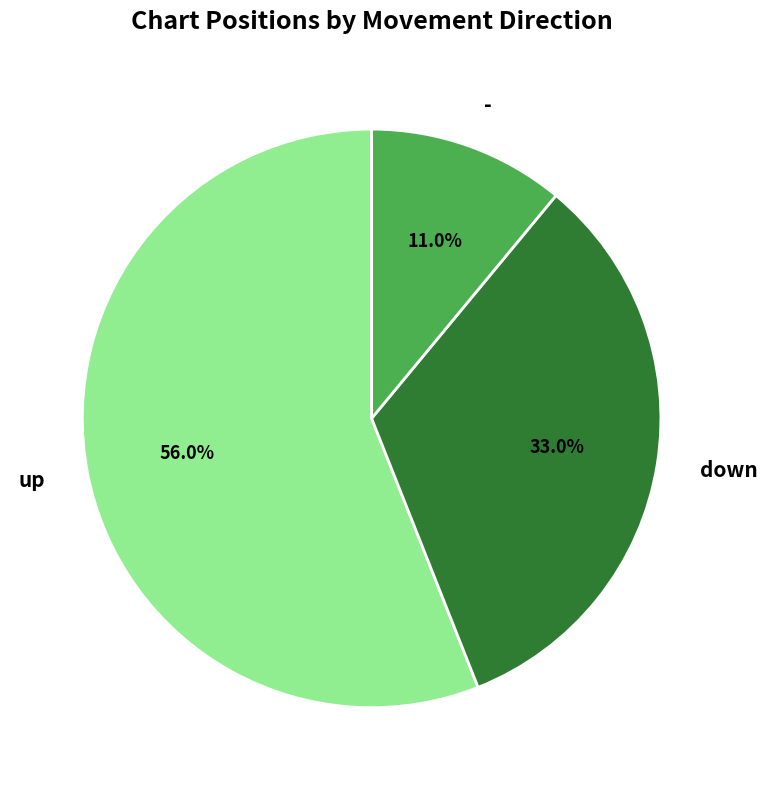

What percentage do - and up together represent?

67.0%